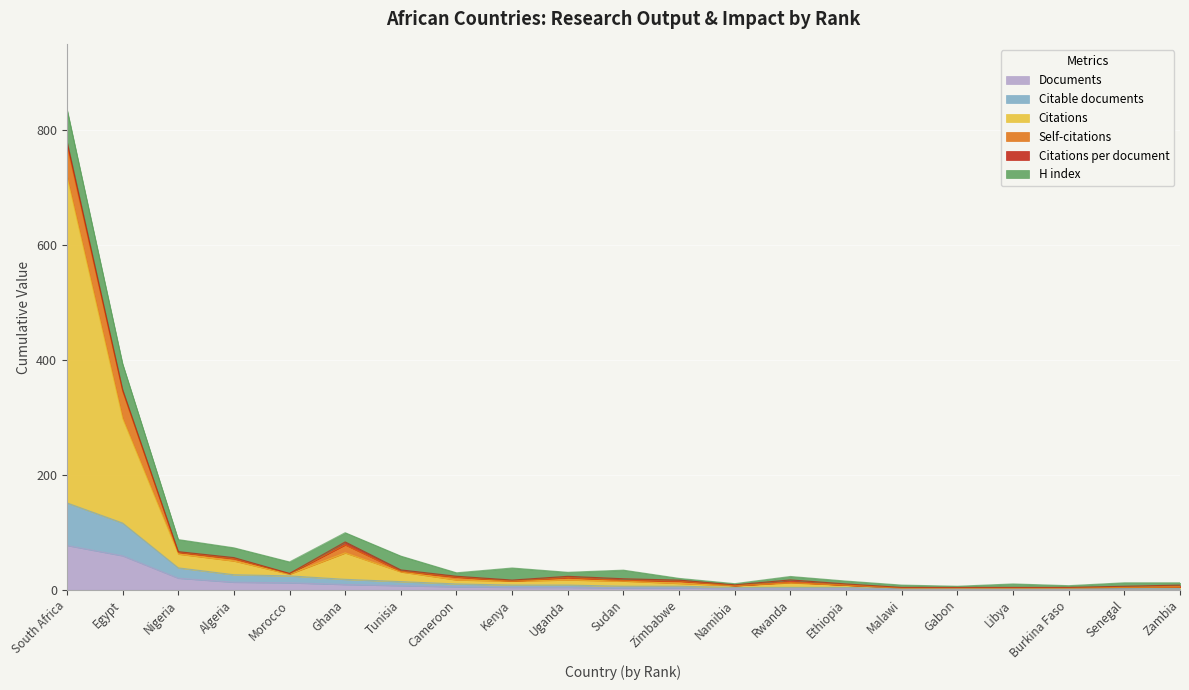

What is the value of the Citable documents point at the 20th from the left?

2